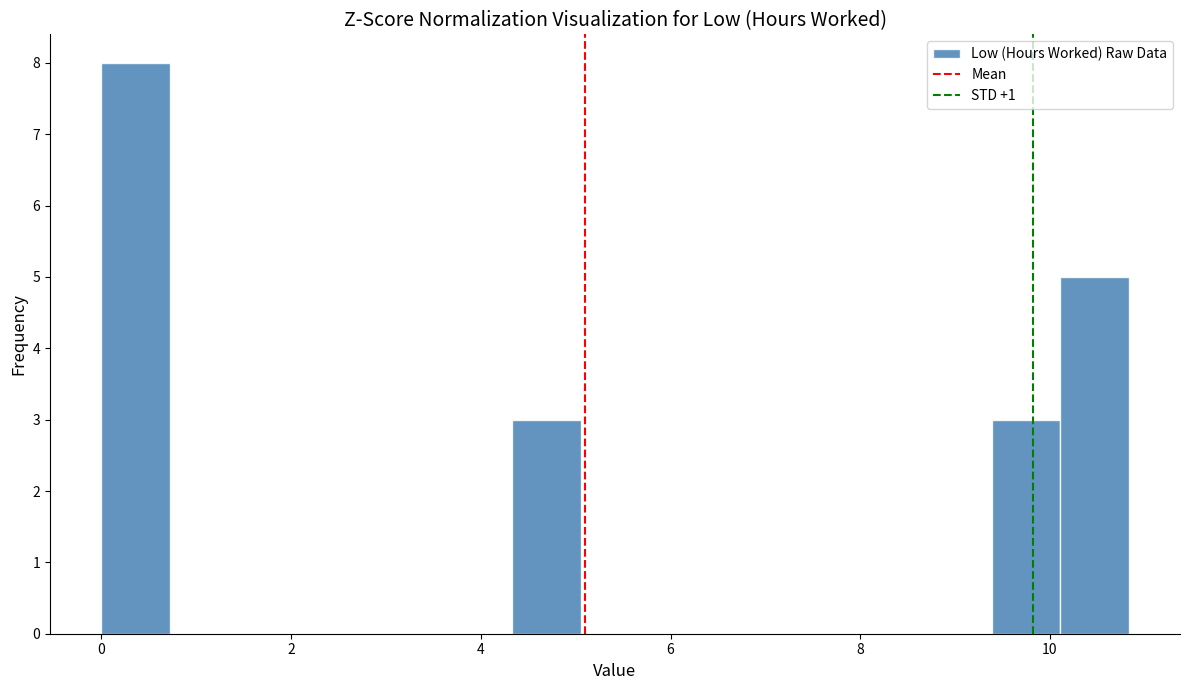

Read against the x-axis, roughly where is the centre of the tallest bar?

0.4